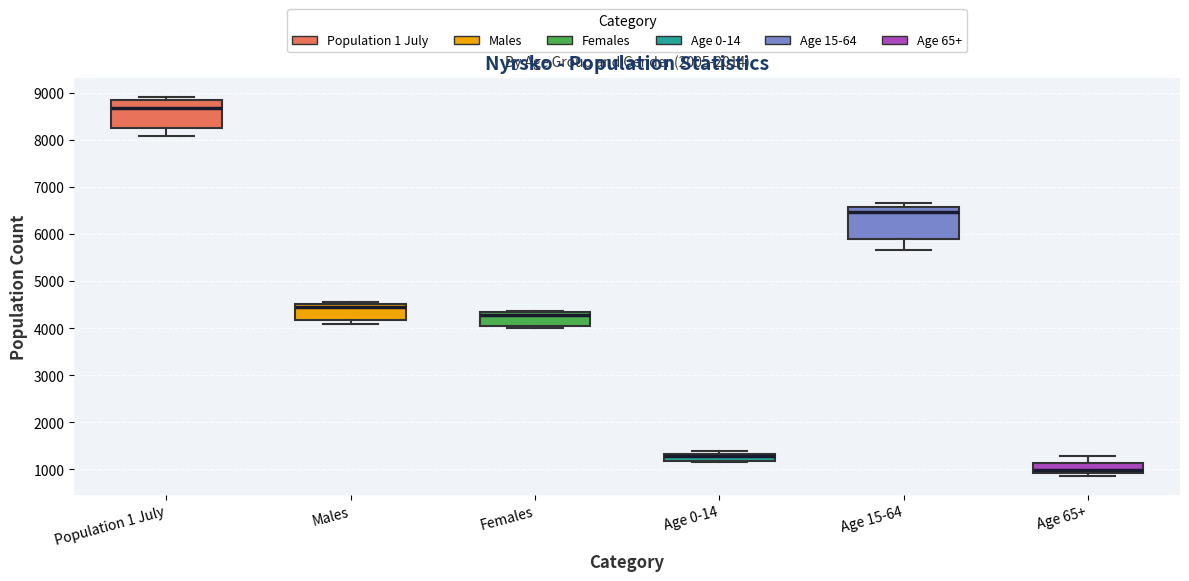

Which box's median line is the highest?

Population 1 July